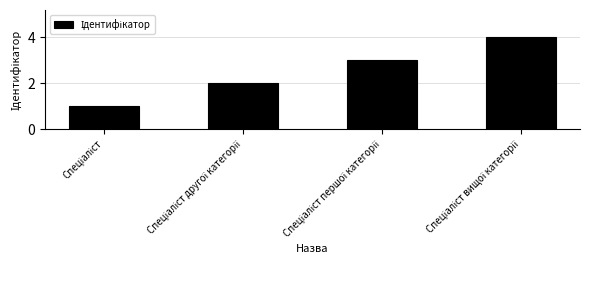

What is the greatest value displayed?

4